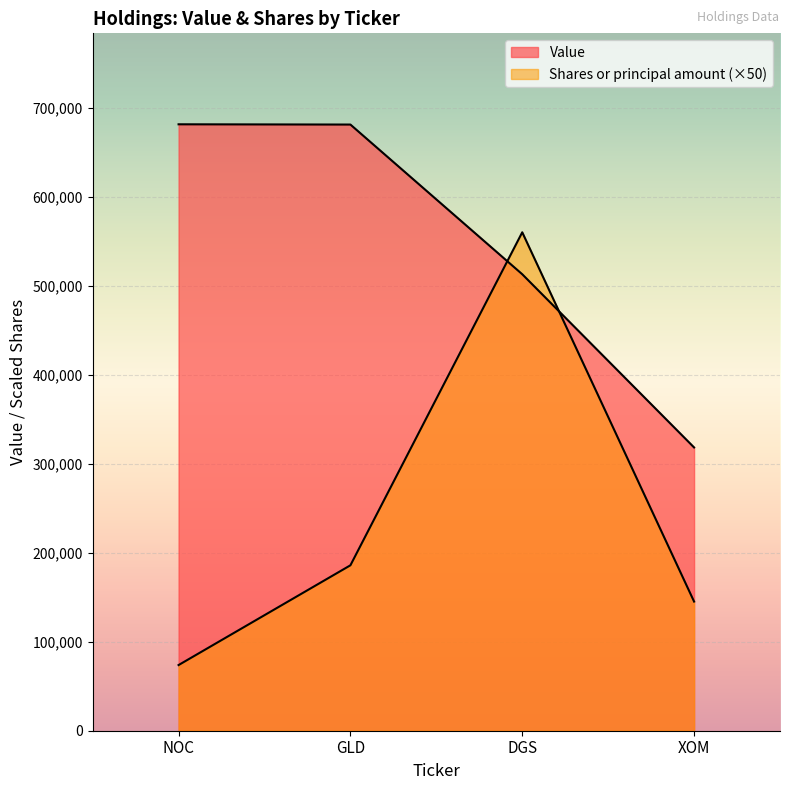

How many lines are shown in the chart?

2